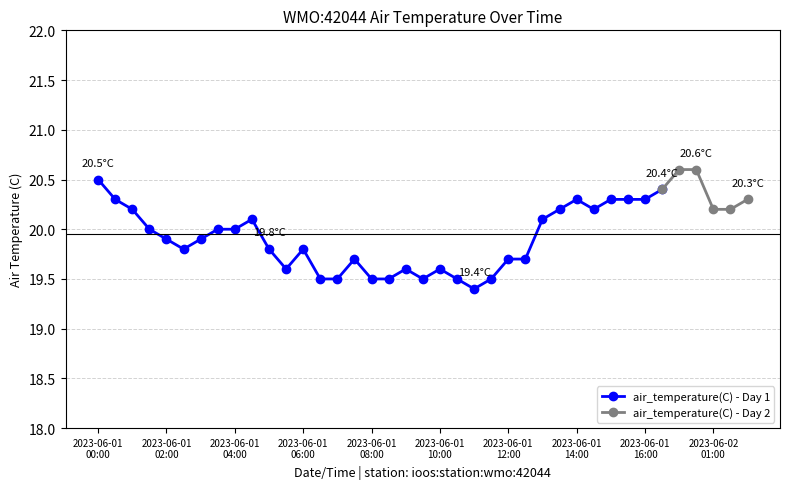

What is the change in value from 2023-06-01T06:00 to 2023-06-01T12:30?

-0.1